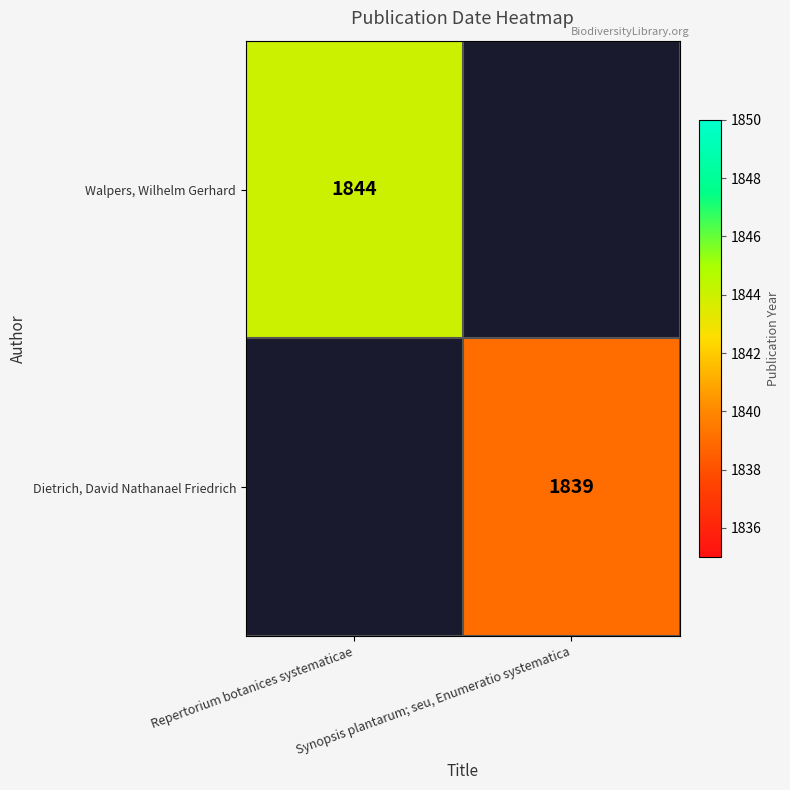

Is it true that Walpers, Wilhelm Gerhard equals 1844 at Repertorium botanices systematicae?

True